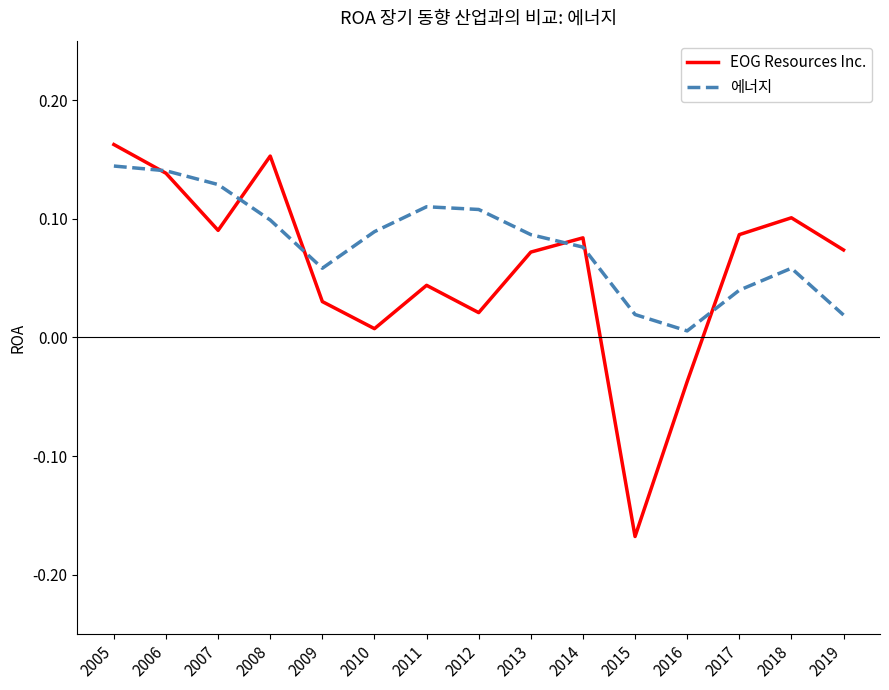

The value of EOG Resources Inc. at 2019 is 0.0. True or false?

False